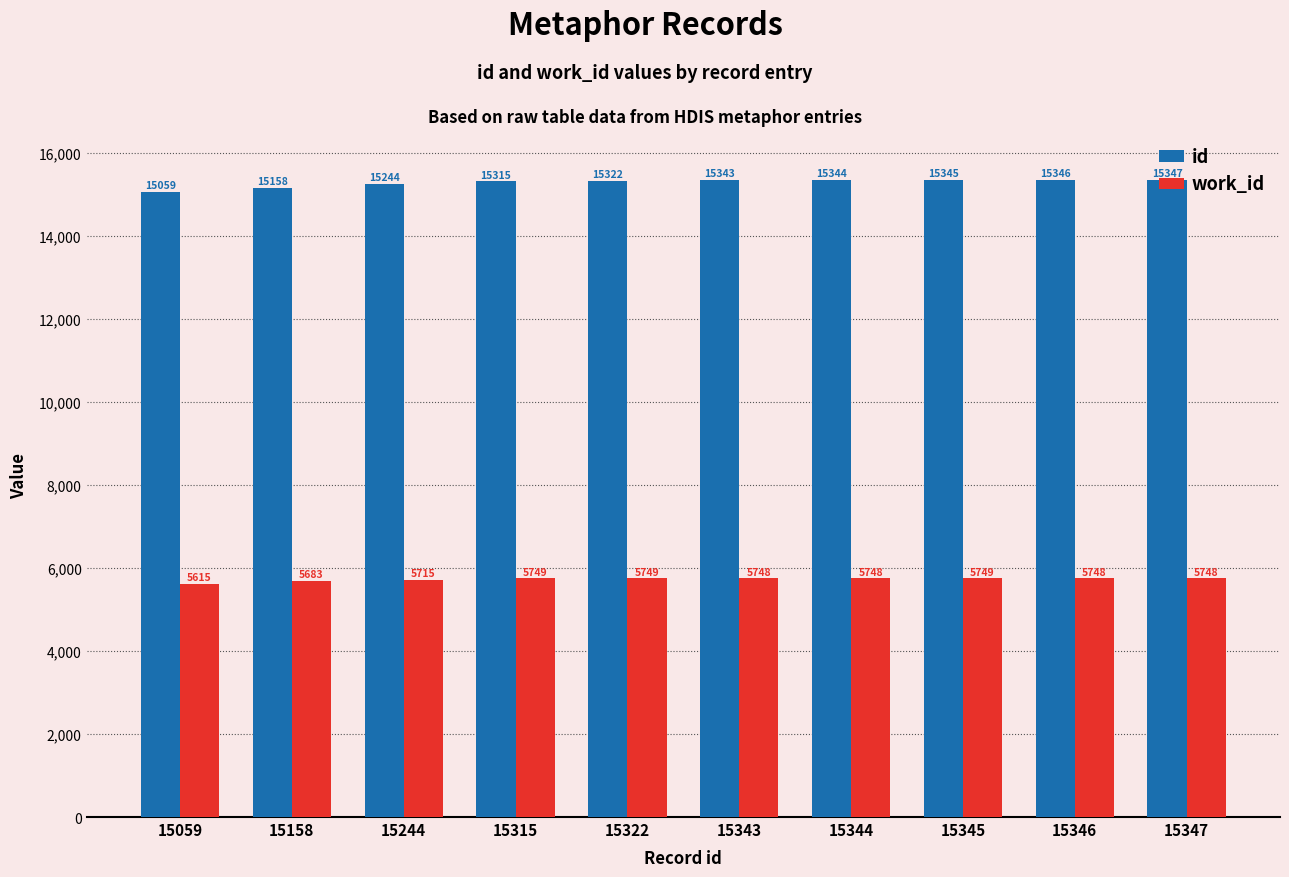

Rank the series at 15244 from highest to lowest value.

id, work_id